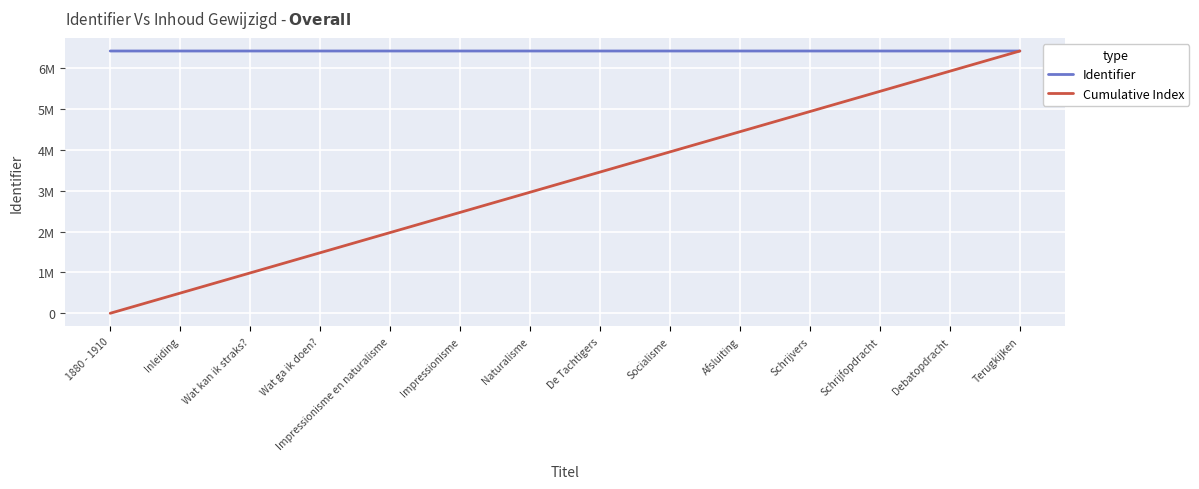

Does the chart display data point markers on the line(s)?

No